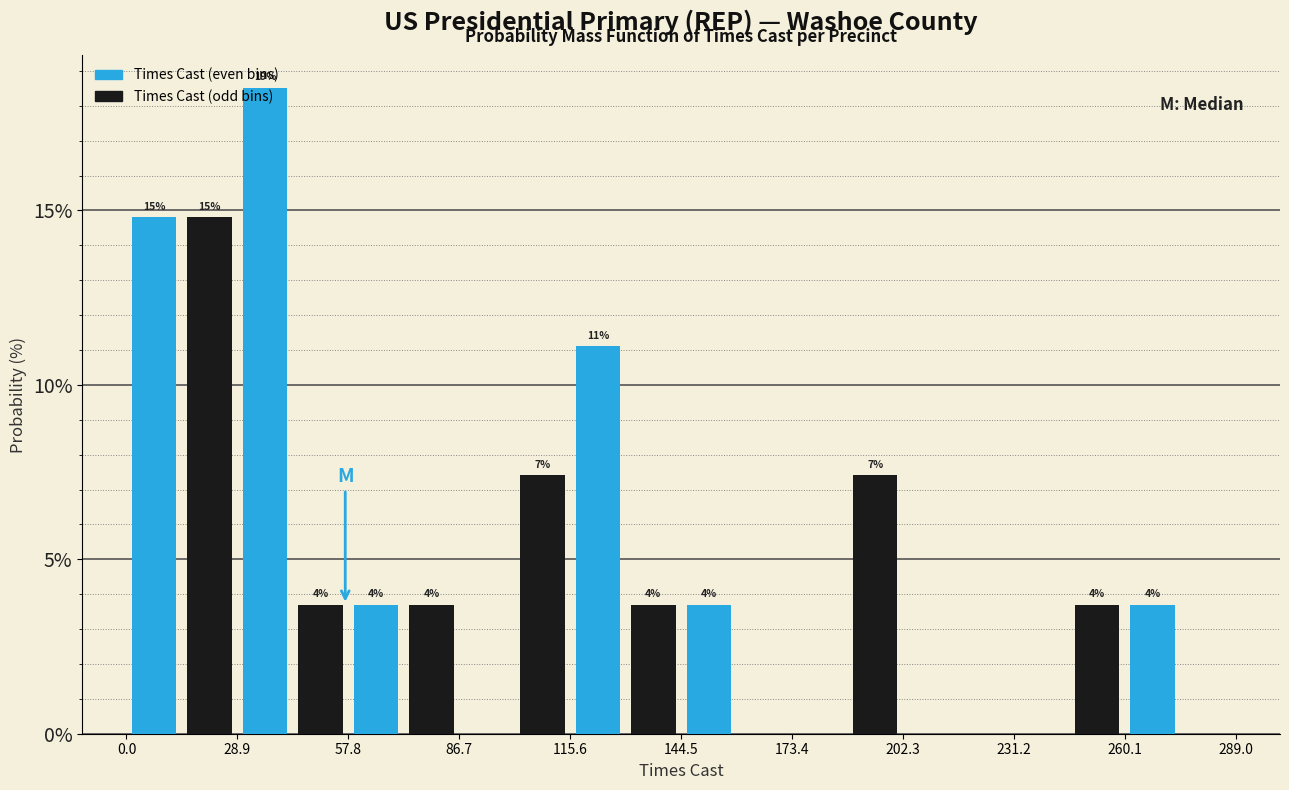

Read against the x-axis, roughly where is the centre of the tallest bar?

35